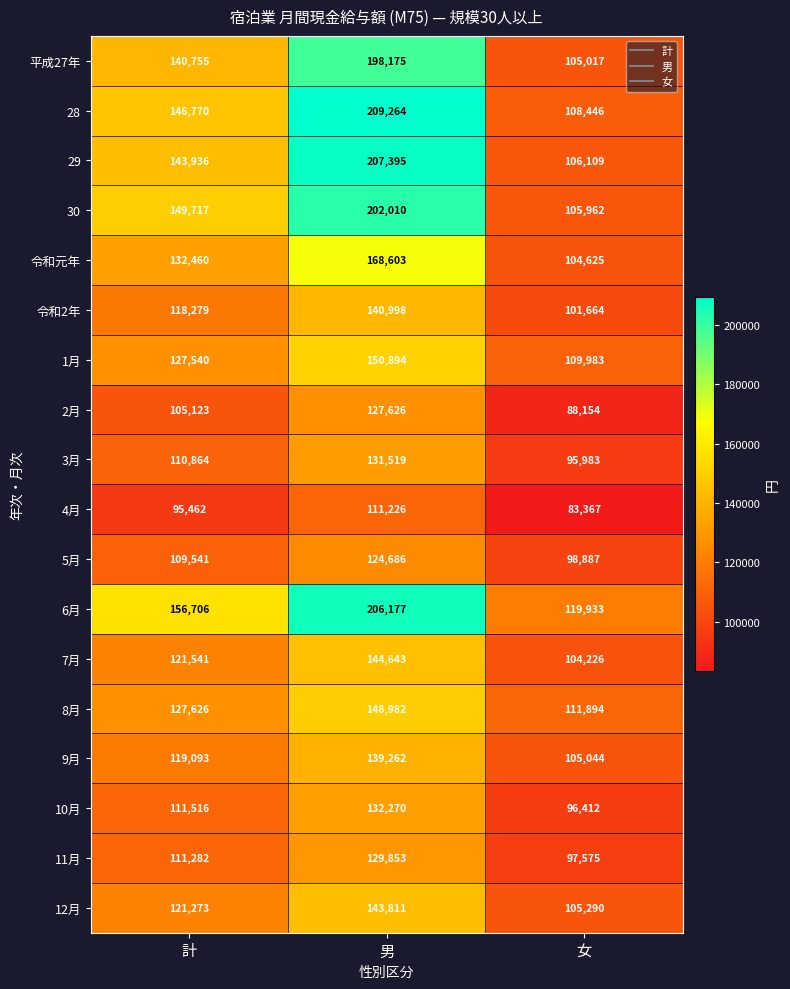

What is the difference between the 令和2年 values at 計 and 男?

22719